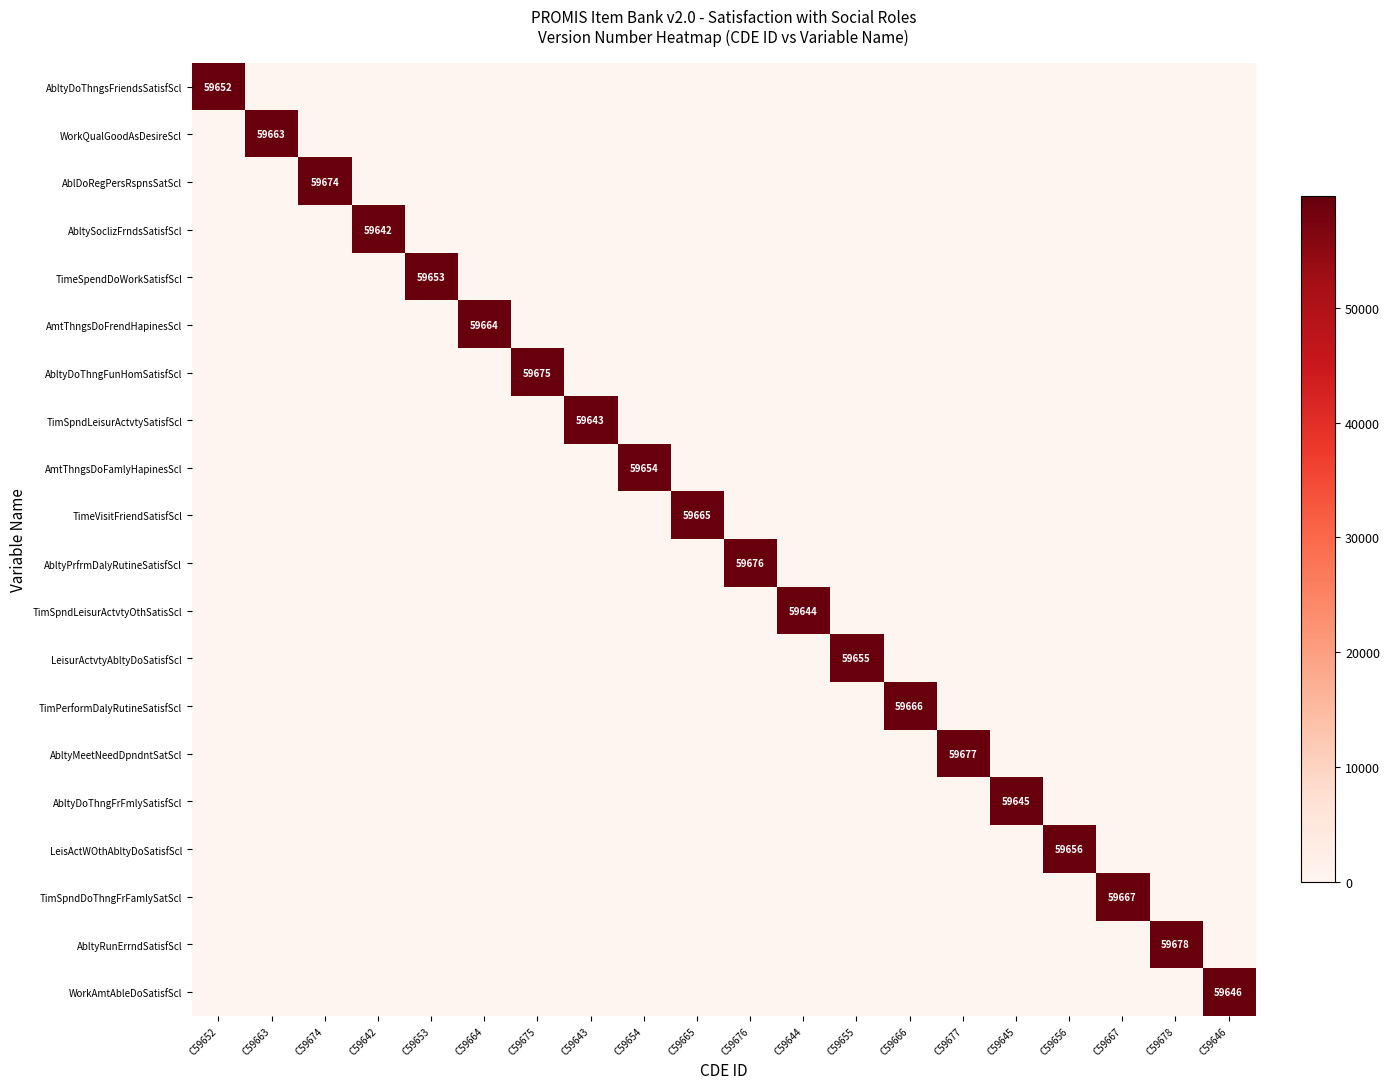

At C59666, list the series in order from smallest to largest.

AbltyDoThngsFriendsSatisfScl, WorkQualGoodAsDesireScl, AblDoRegPersRspnsSatScl, AbltySoclizFrndsSatisfScl, TimeSpendDoWorkSatisfScl, AmtThngsDoFrendHapinesScl, AbltyDoThngFunHomSatisfScl, TimSpndLeisurActvtySatisfScl, AmtThngsDoFamlyHapinesScl, TimeVisitFriendSatisfScl, AbltyPrfrmDalyRutineSatisfScl, TimSpndLeisurActvtyOthSatisScl, LeisurActvtyAbltyDoSatisfScl, AbltyMeetNeedDpndntSatScl, AbltyDoThngFrFmlySatisfScl, LeisActWOthAbltyDoSatisfScl, TimSpndDoThngFrFamlySatScl, AbltyRunErrndSatisfScl, WorkAmtAbleDoSatisfScl, TimPerformDalyRutineSatisfScl